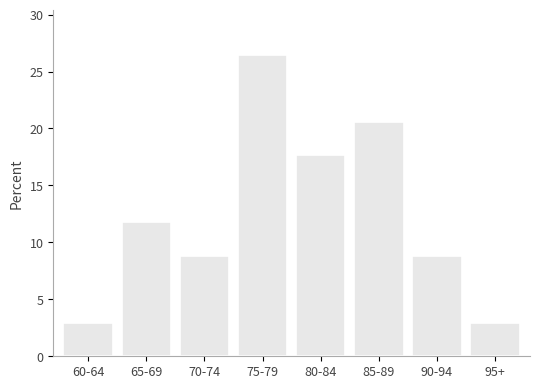

Reading left to right, transcribe all the data shown in this chart.

2.9	11.8	8.8	26.5	17.6	20.6	8.8	2.9